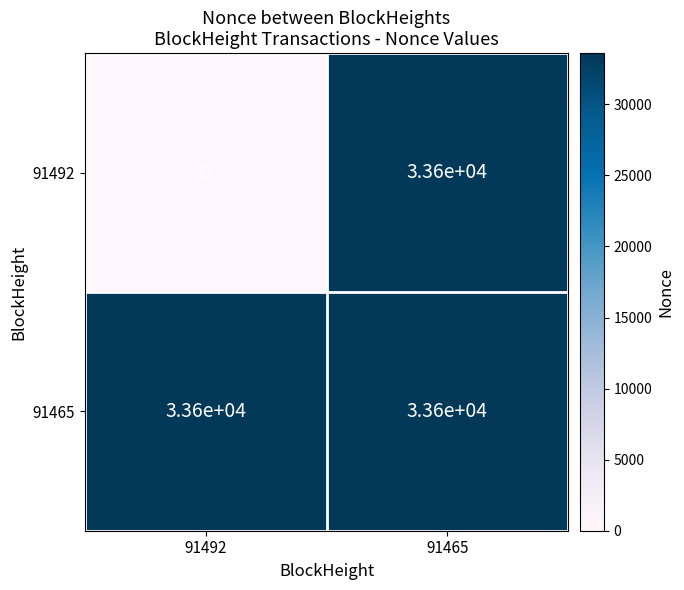

Rank the series at 91492 from highest to lowest value.

91465, 91492